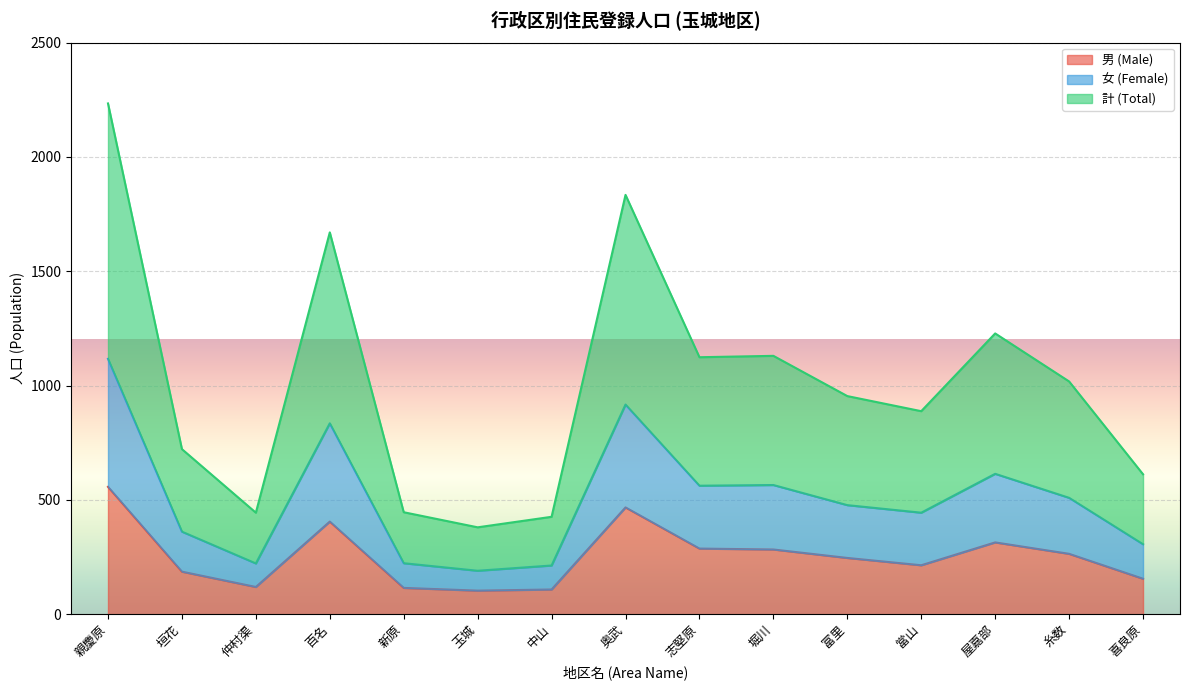

What is the difference between the highest and lowest values at 志堅原?

837